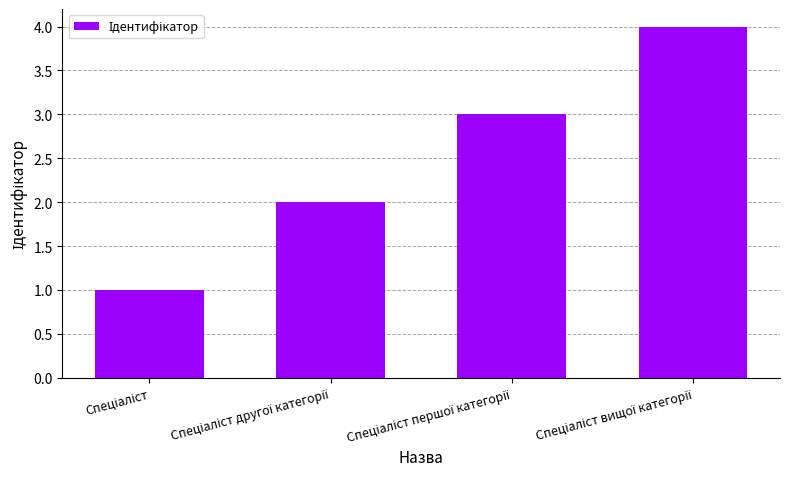

What is the sum of all values?

10